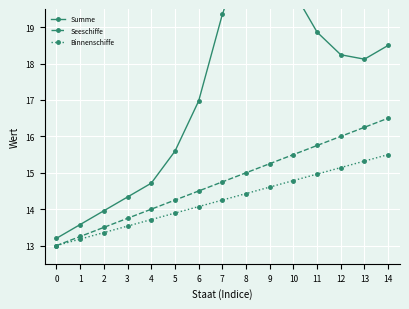

Which label corresponds to the largest value in the chart?

9